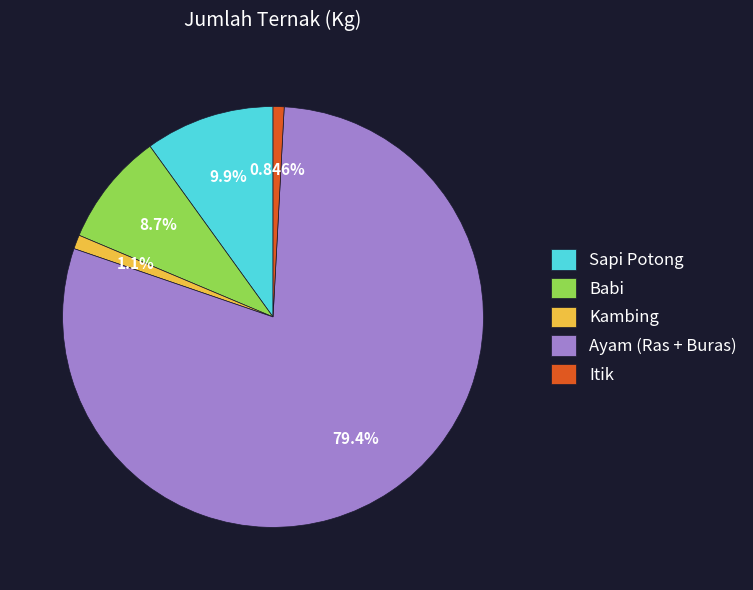

True or false: Kambing accounts for 1% of the total.

True